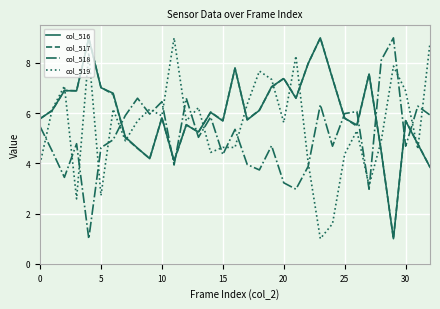

Which series ends up on top after the final intersection of col_518 and col_516?

col_518